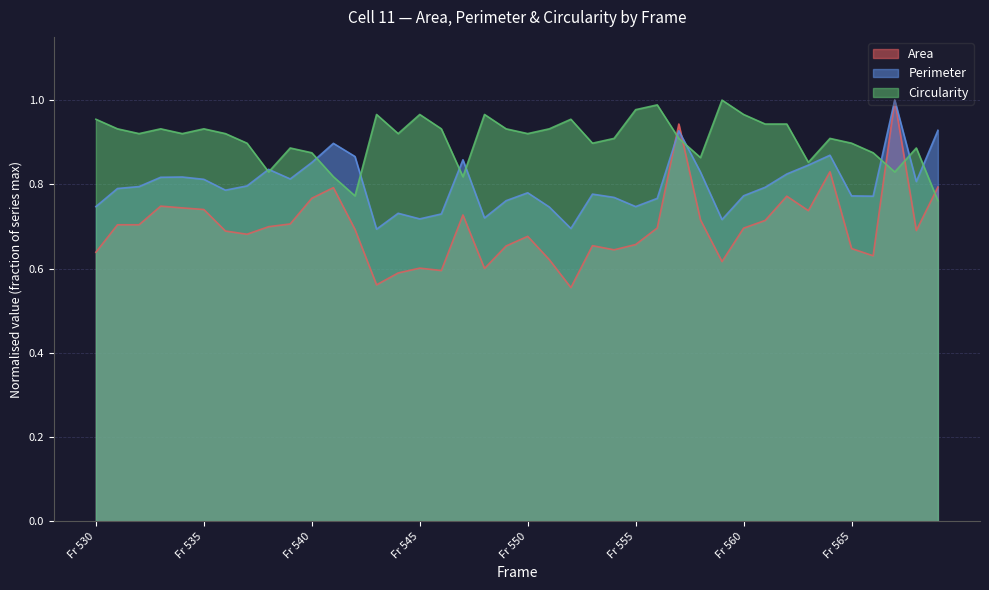

How many interior local valleys does the Perimeter series have?

10